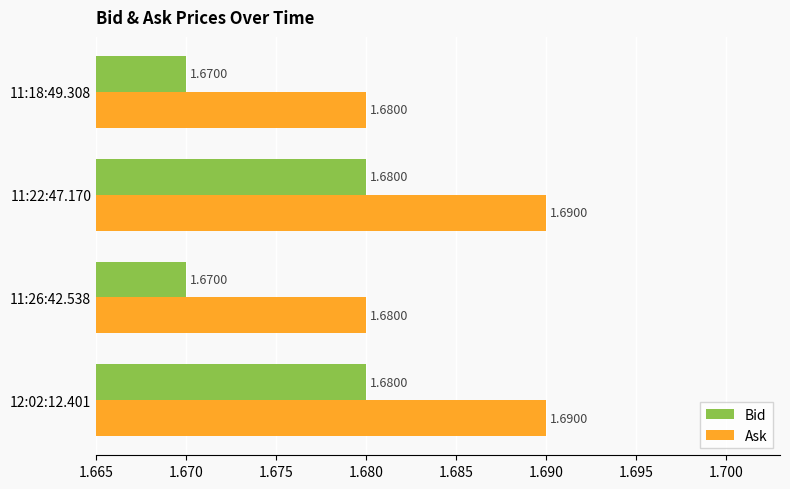

At 11:18:49.308, list the series in order from smallest to largest.

Bid, Ask